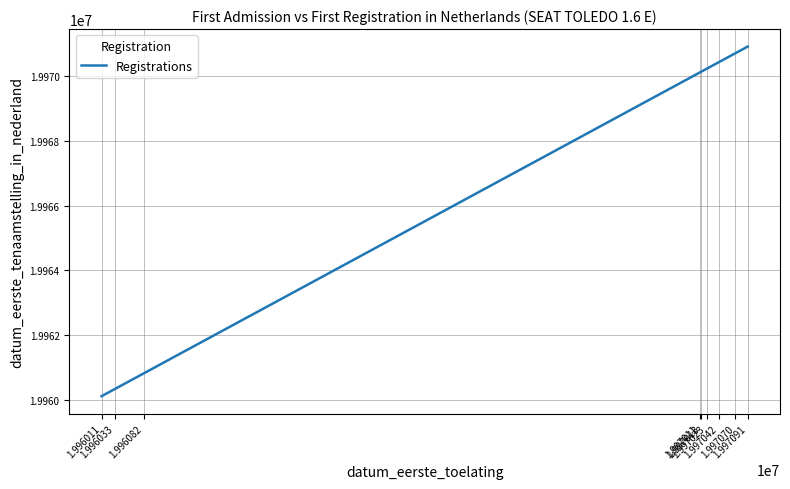

What is the difference between the maximum and minimum values?

10801